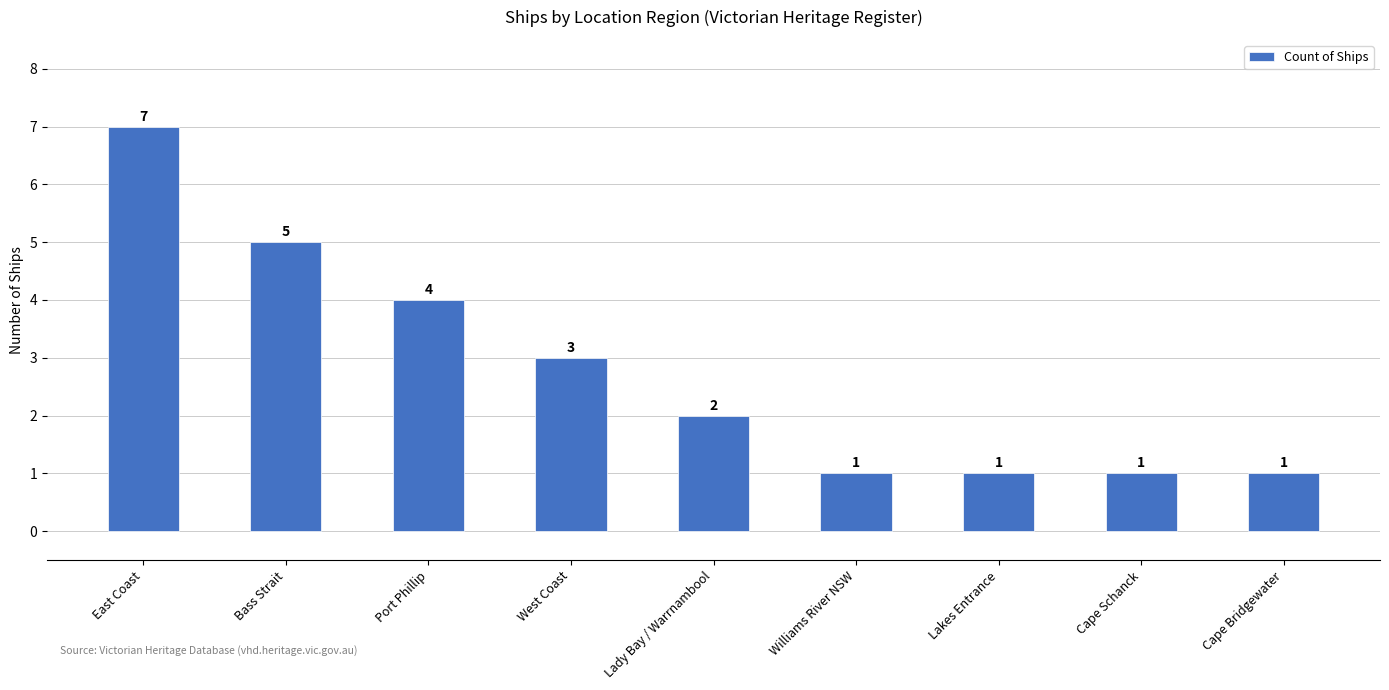

Are the bars grouped side by side (vs. stacked)?

No